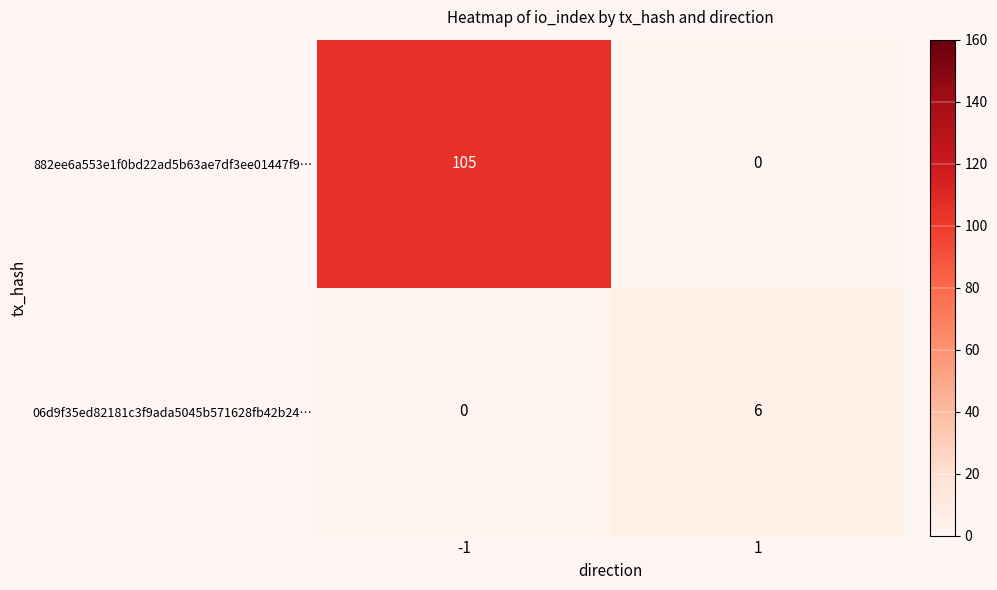

Reading right to left, transcribe all the data shown in this chart.

882ee6a553e1f0bd22ad5b63ae7df3ee01447f9…: 0	105
06d9f35ed82181c3f9ada5045b571628fb42b24…: 6	0